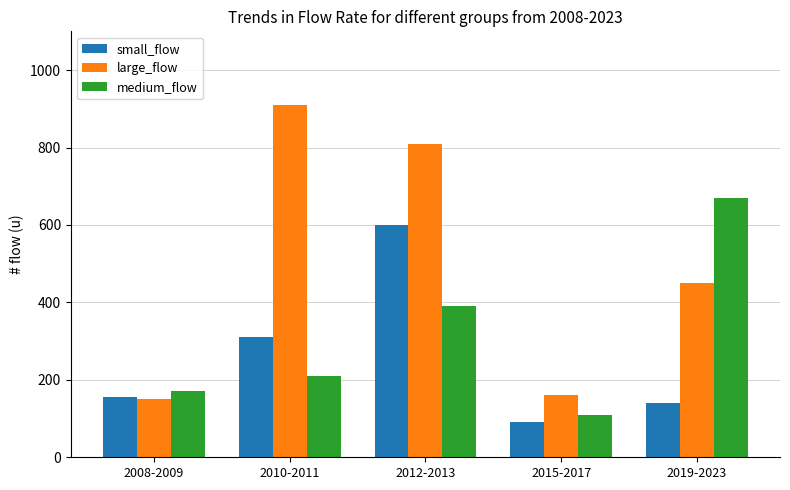

What is the sum of all large_flow values?

2480